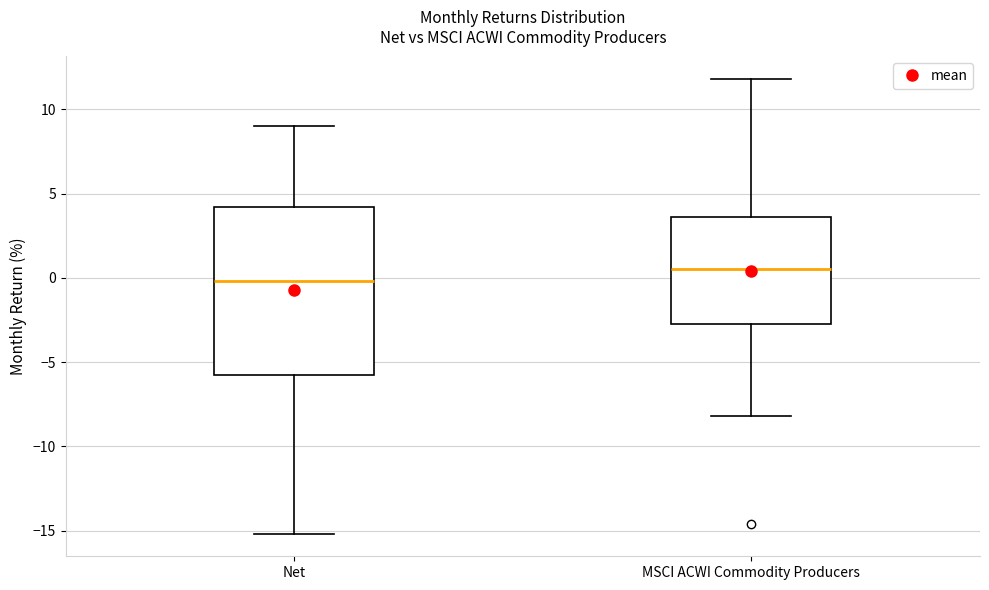

Reading left to right, transcribe this box plot: for each box, give where its median line is, the range the box spans, and where its two whiskers end, as read against the y-axis. The values are not printed on the chart, so give them approximately, as read against the axis.

Net: median 0.0, box -5.5 to 4.0, whiskers -15.0 to 9.0
MSCI ACWI Commodity Producers: median 0.5, box -2.5 to 3.5, whiskers -8.0 to 12.0